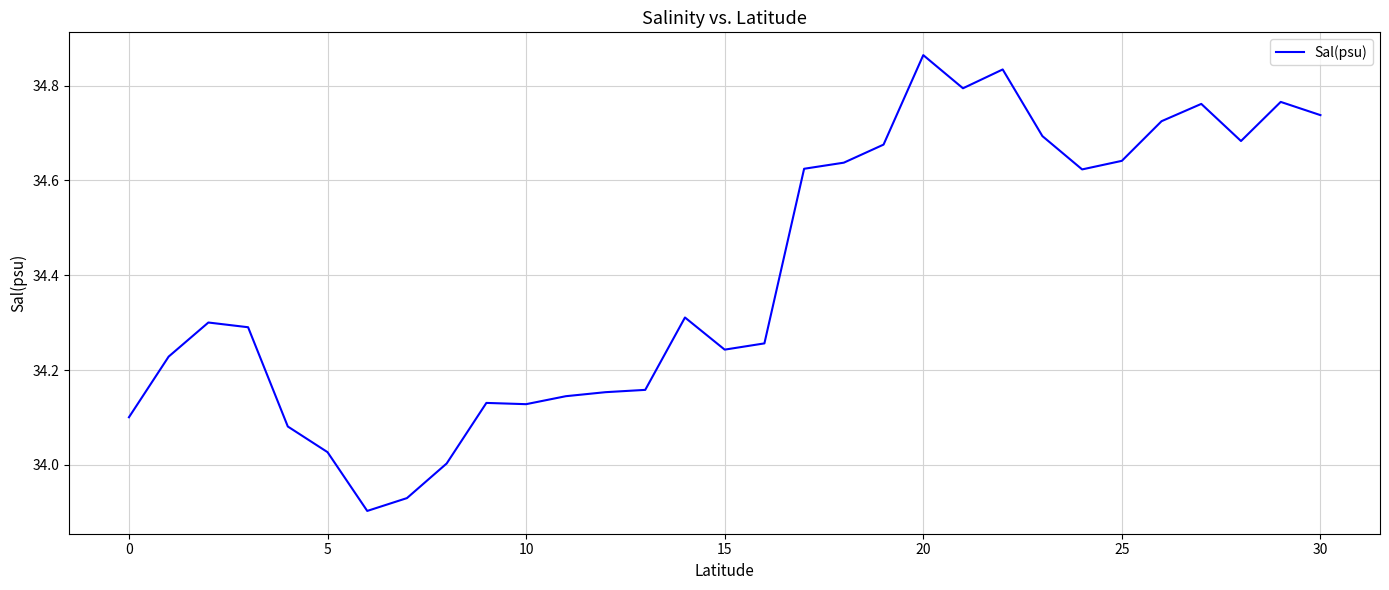

What is the difference between the maximum and minimum values?

1.0